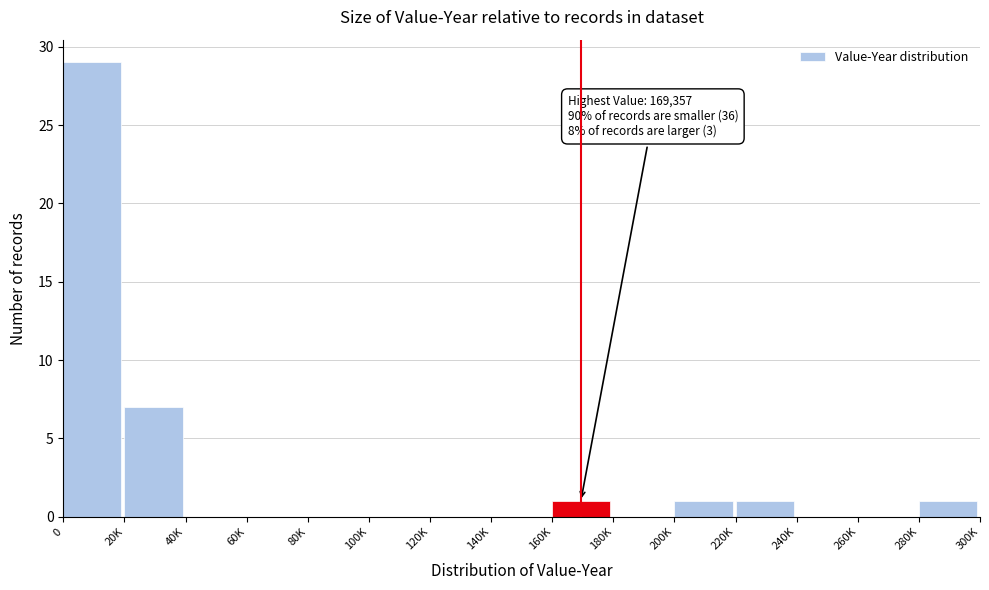

Reading right to left, transcribe all the data shown in this chart.

280K=1	260K=0	240K=0	220K=1	200K=1	180K=0	160K=1	140K=0	120K=0	100K=0	80K=0	60K=0	40K=0	20K=7	0=29